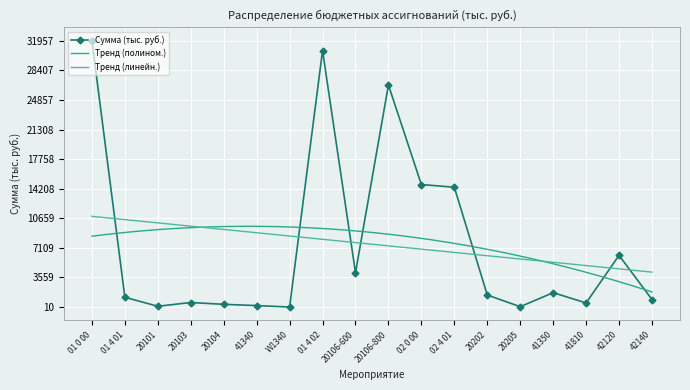

Rank the categories by value from lowest to highest.

W1340, 20205, 20101, 41340, 20104, 41810, 20103, 42140, 01 4 01, 20202, 41350, 20106-600, 42120, 02 4 01, 02 0 00, 20106-800, 01 4 02, 01 0 00